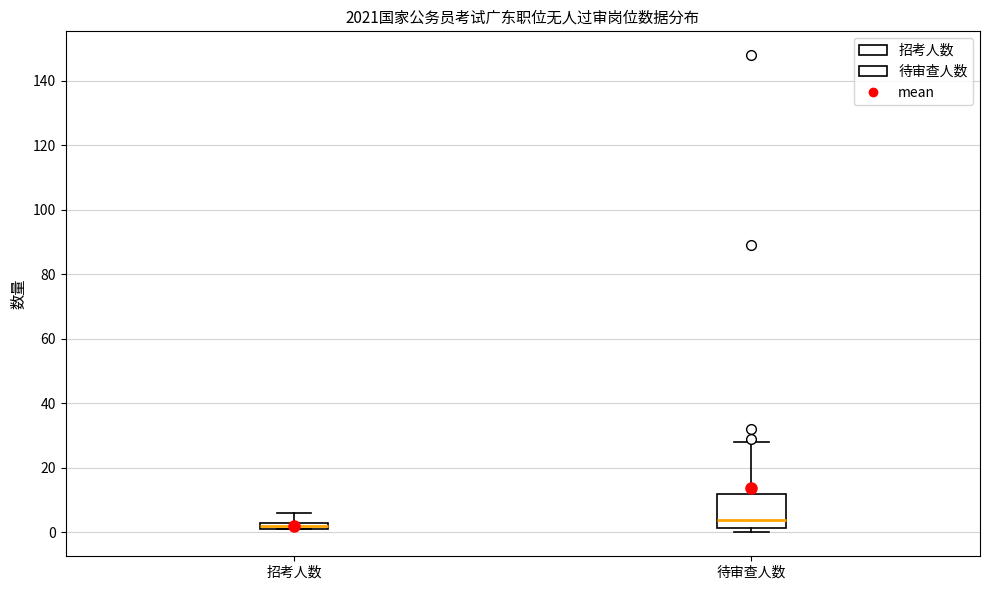

Where is the upper edge of the box for 待审查人数 on the y-axis? The values are not printed on the chart, so give them approximately, as read against the axis.

12